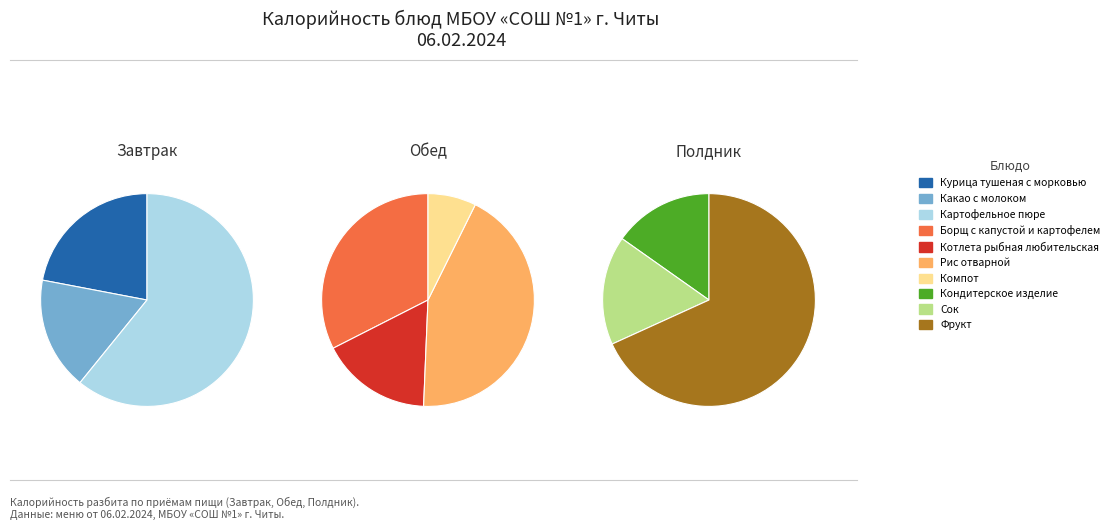

Does Компот represent more than half of the total?

No